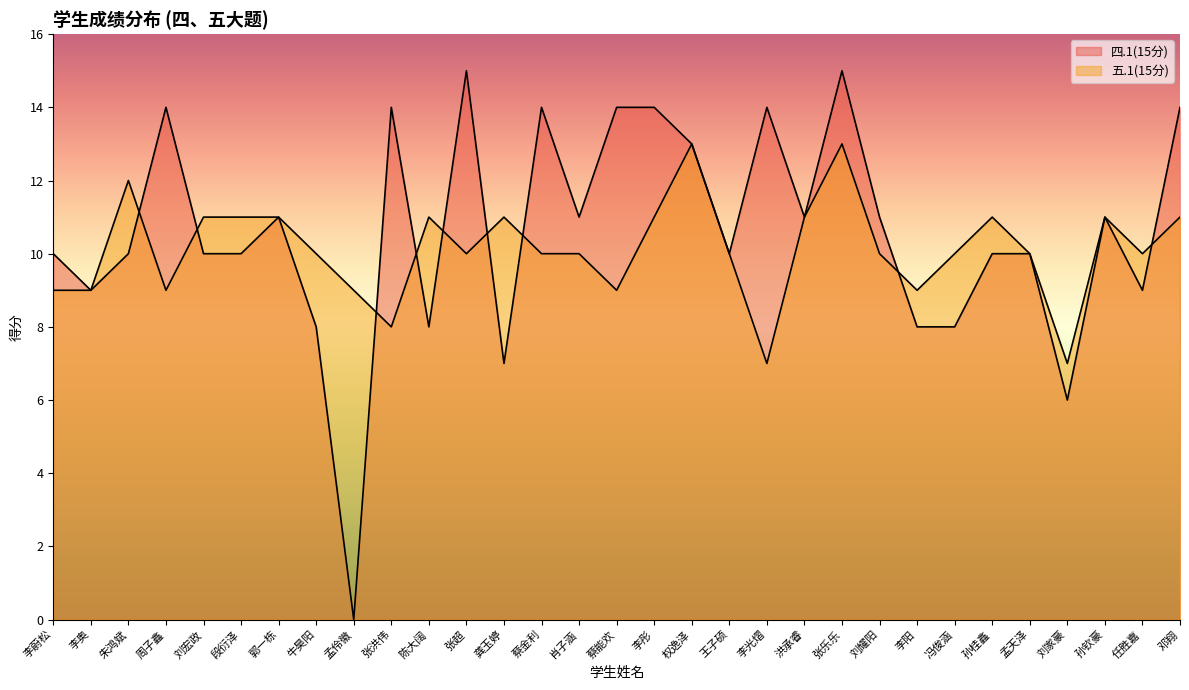

Between 朱鸿斌 and 牛昊阳, which series saw the biggest shift?

四.1(15分)